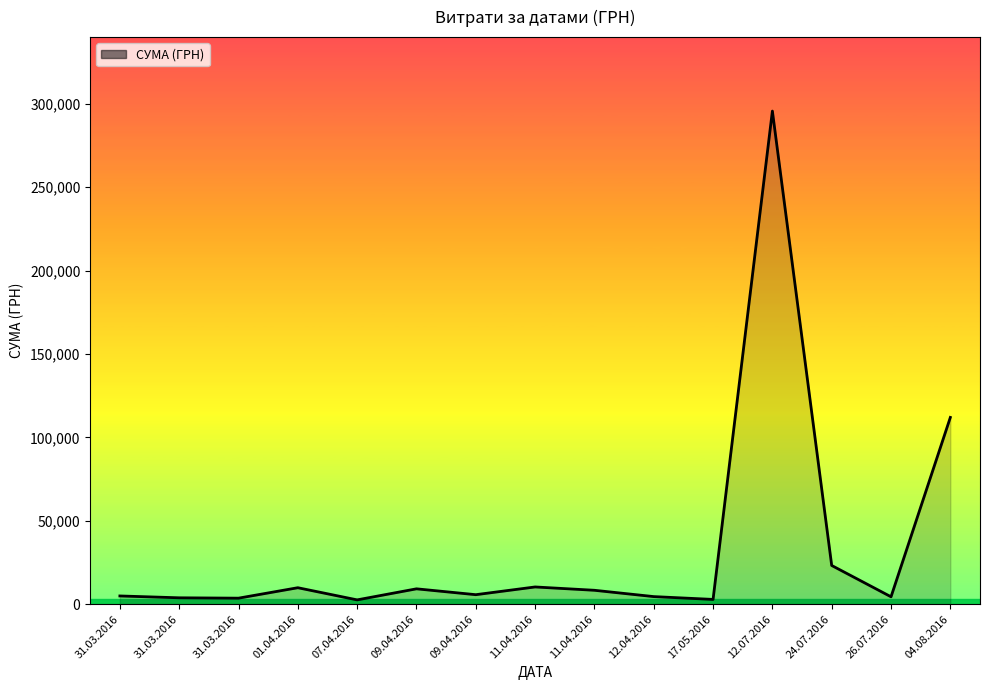

At which category does the chart reach its peak across all series?

12.07.2016